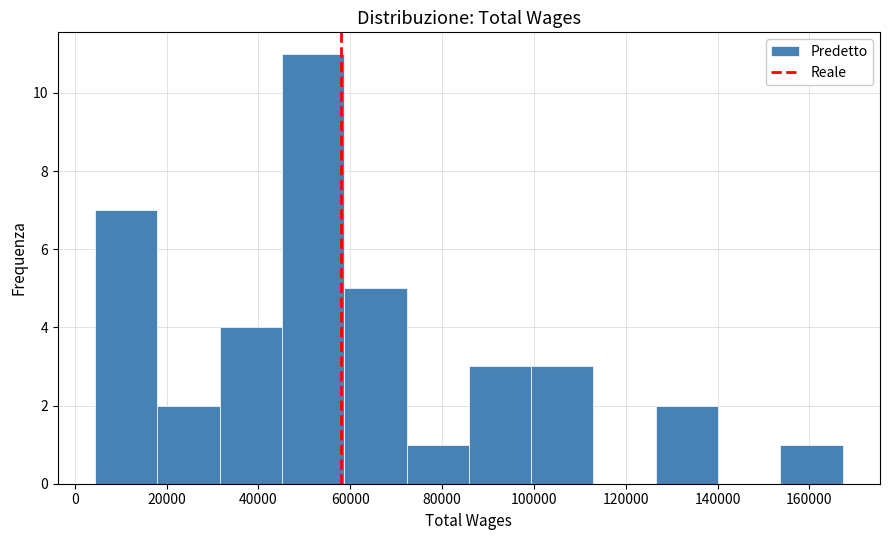

Reading left to right, list every bar in this chart as the range it spans on the x-axis followed by its height. Neither the bar edges nor the heights are printed on the chart, so give them approximately, as read against the axes.

4000 to 18000: 7
18000 to 32000: 2
32000 to 46000: 4
46000 to 58000: 11
58000 to 72000: 5
72000 to 86000: 1
86000 to 100000: 3
100000 to 112000: 3
112000 to 126000: 0
126000 to 140000: 2
140000 to 154000: 0
154000 to 168000: 1